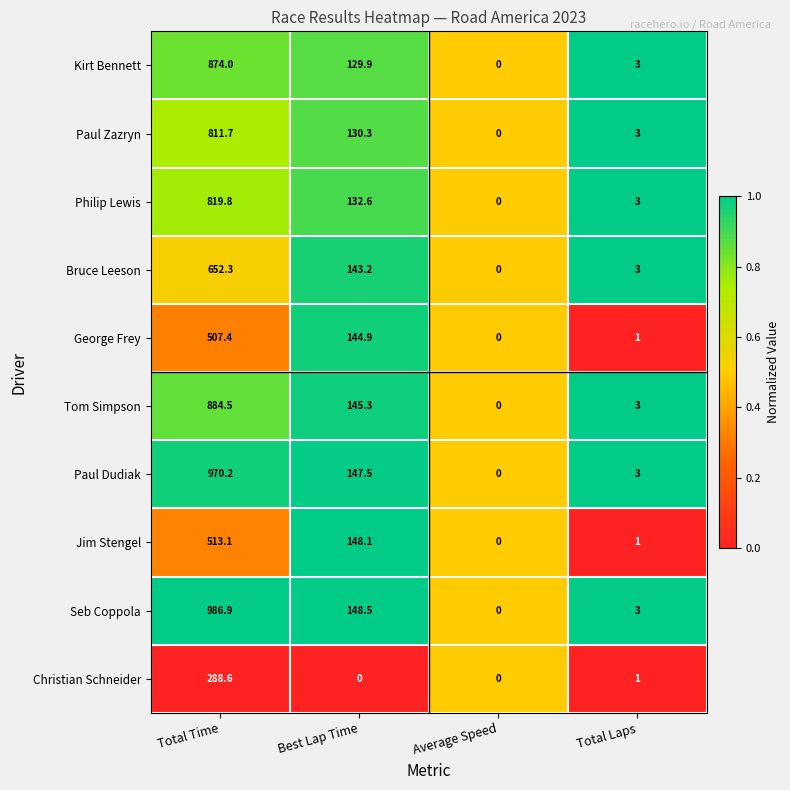

What is the maximum value shown in the chart?

986.9